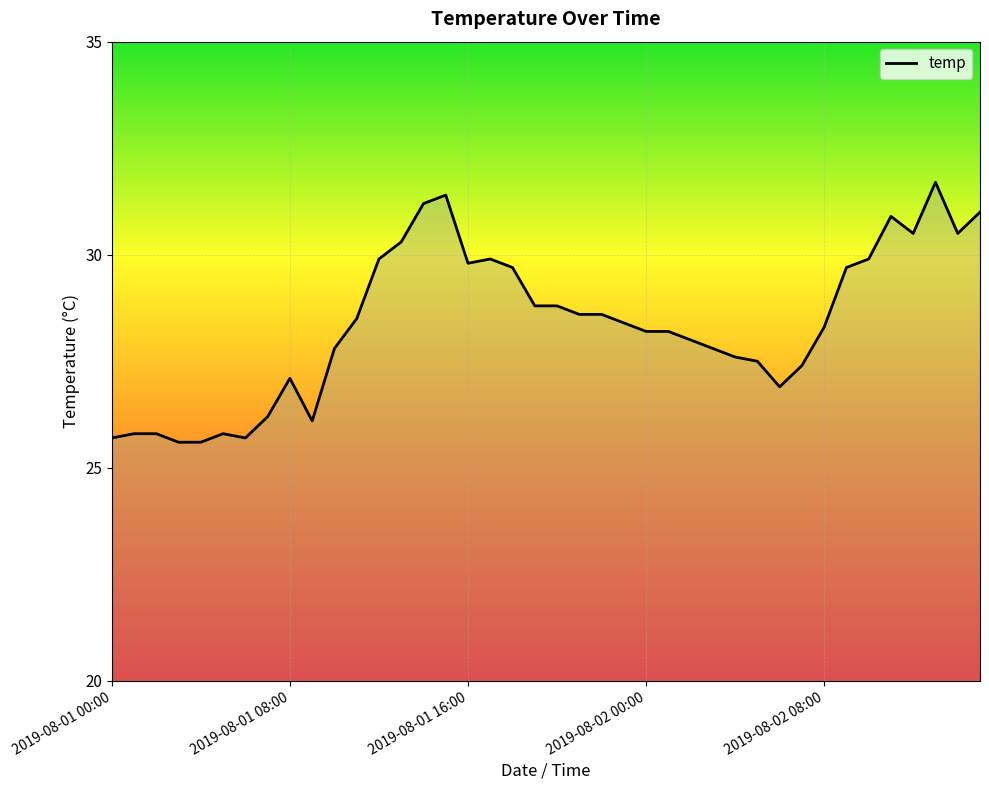

What is the sum of all values?

1135.2